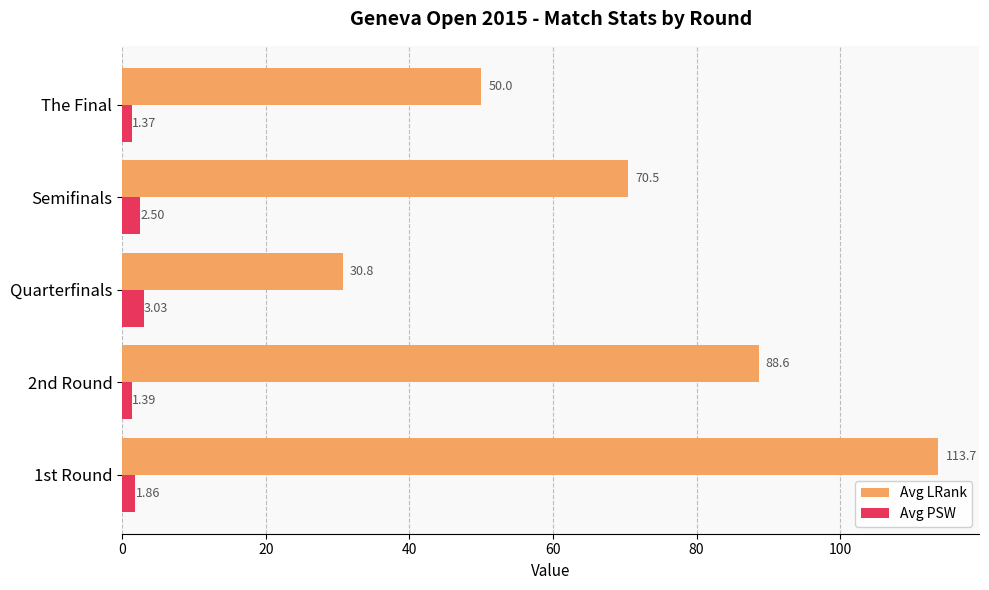

What is the difference between the maximum and minimum values in the Avg LRank series?

82.9